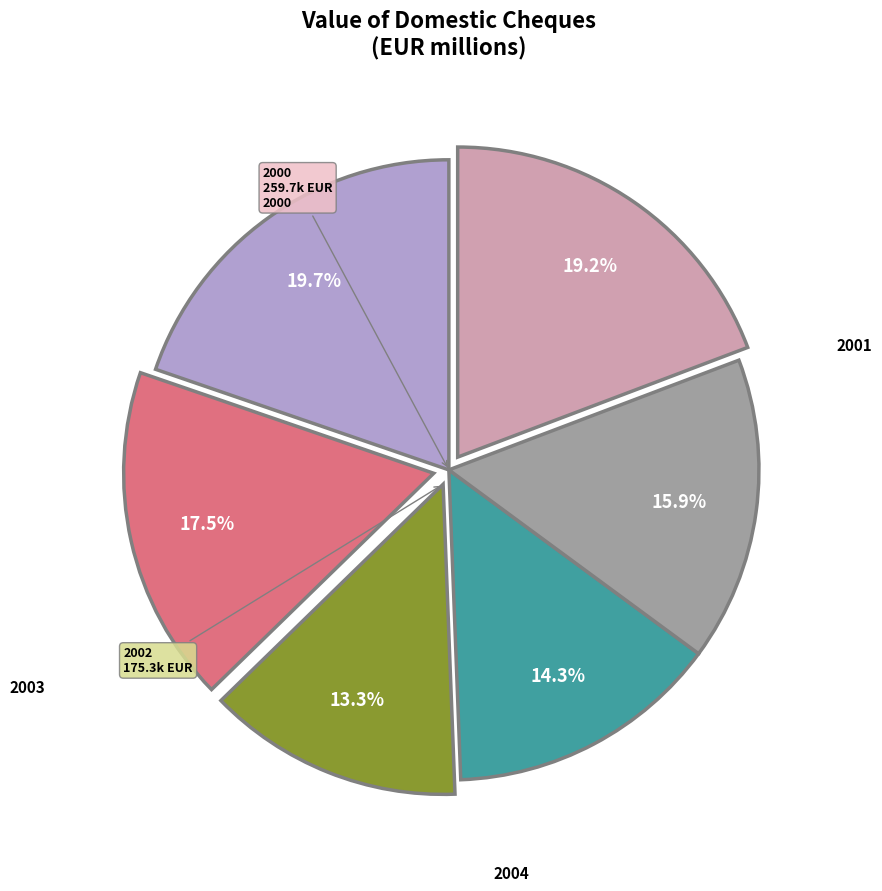

How many slices are in this pie chart?

6